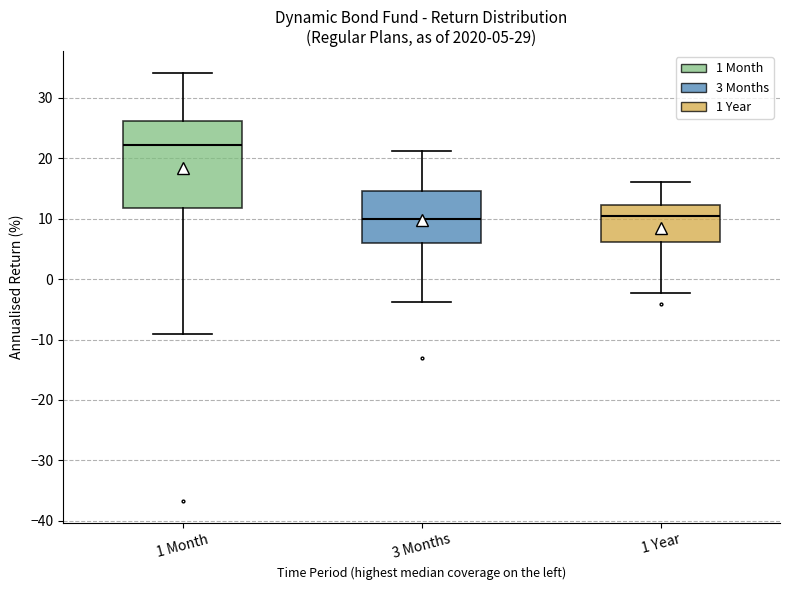

Comparing the boxes themselves (not the whiskers), which one is the tallest?

1 Month